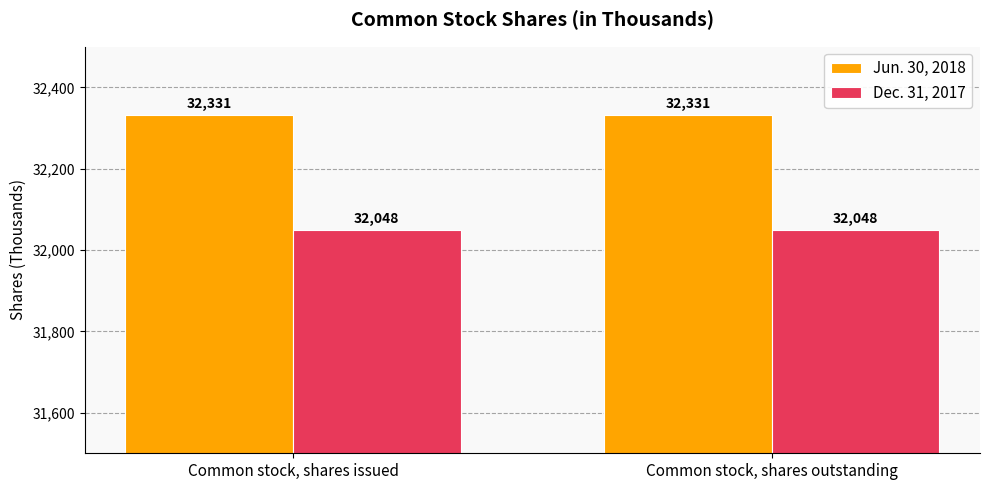

The value of Dec. 31, 2017 at Common stock, shares outstanding is 32048. True or false?

True